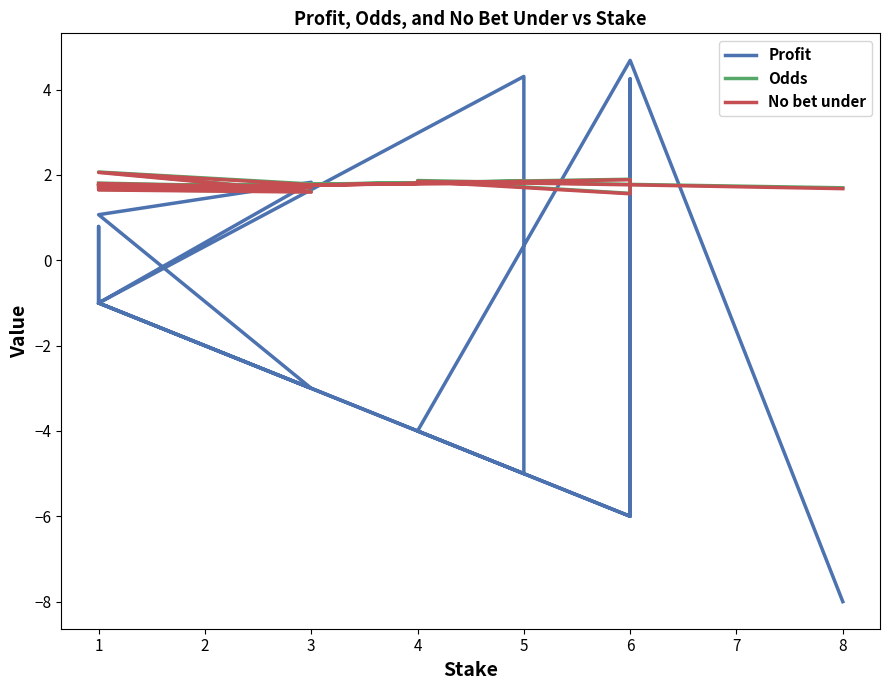

True or false: Odds and No bet under intersect in this chart.

False